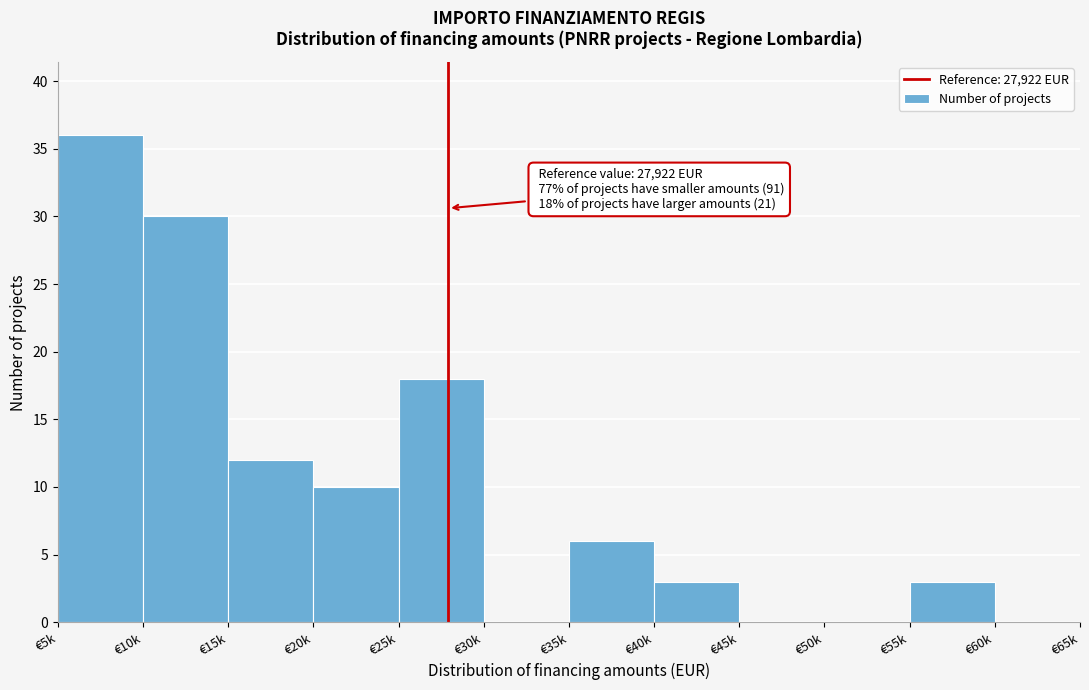

Reading right to left, transcribe all the data shown in this chart.

€60k=0	€55k=3	€50k=0	€45k=0	€40k=3	€35k=6	€30k=0	€25k=18	€20k=10	€15k=12	€10k=30	€5k=36